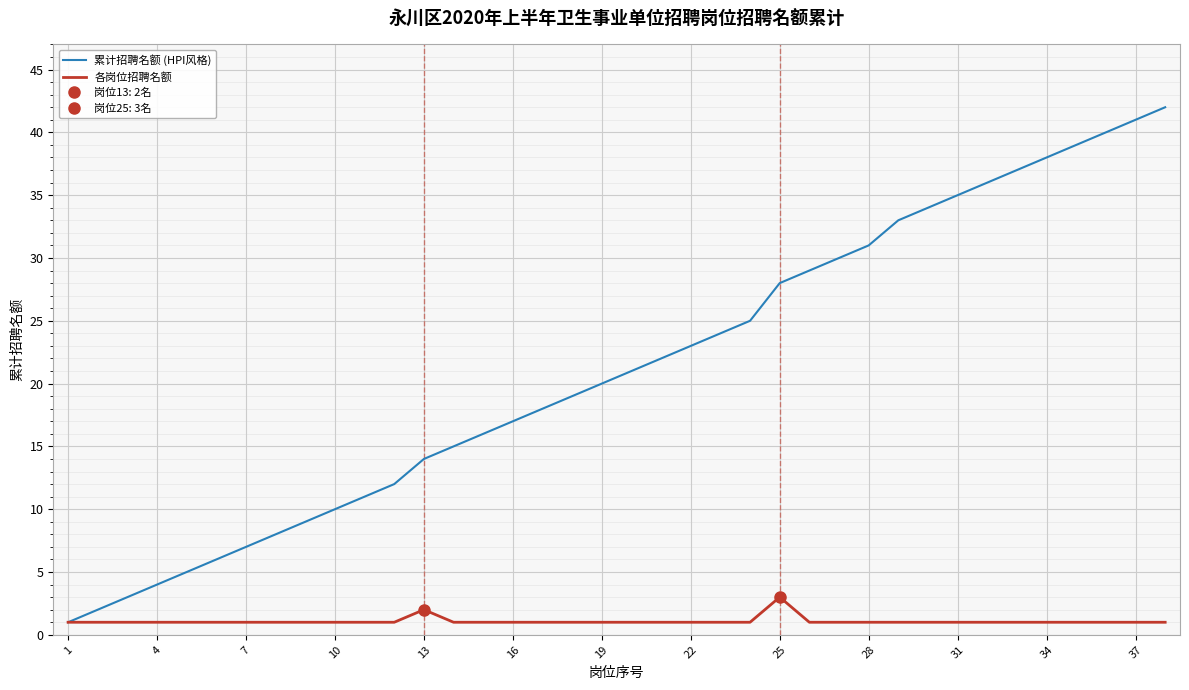

What is the total value across all series at 1?

2